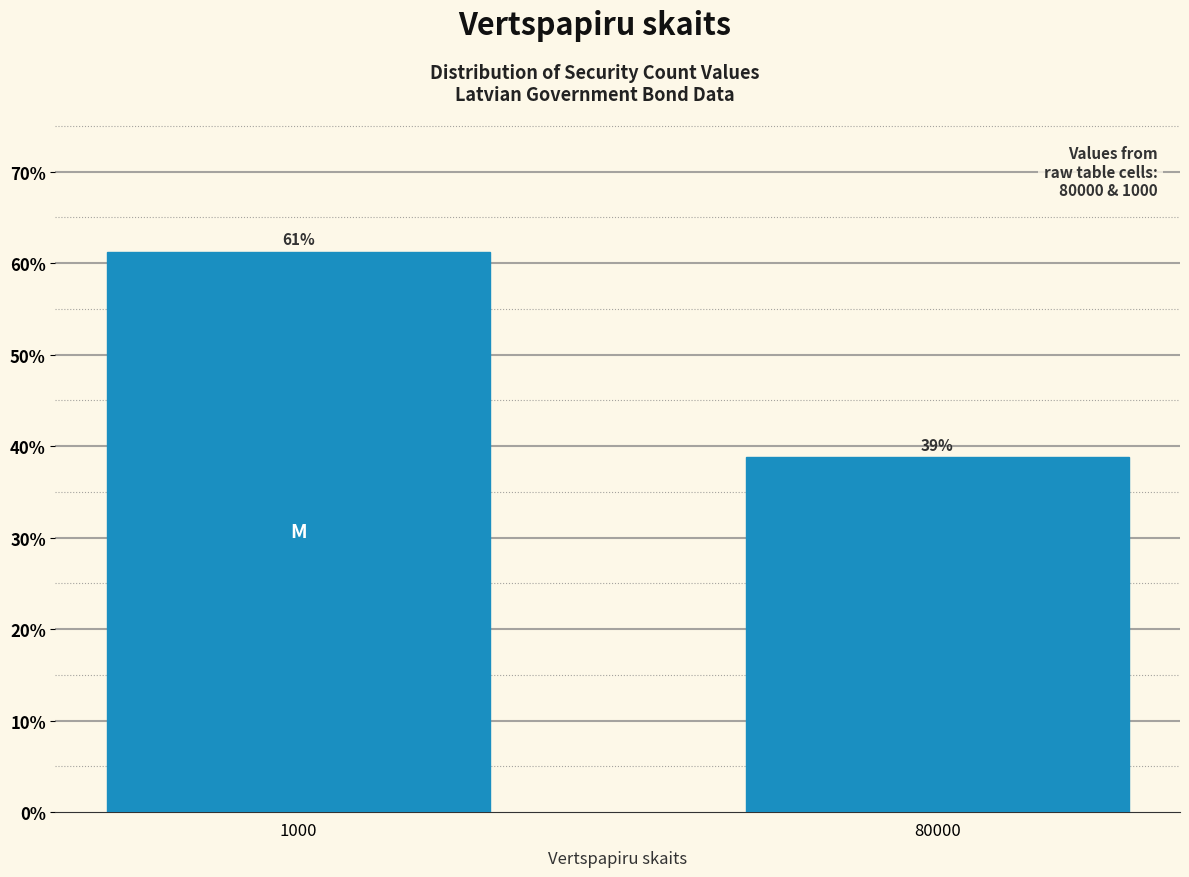

True or false: the data shows 61.2 at 1000.

True